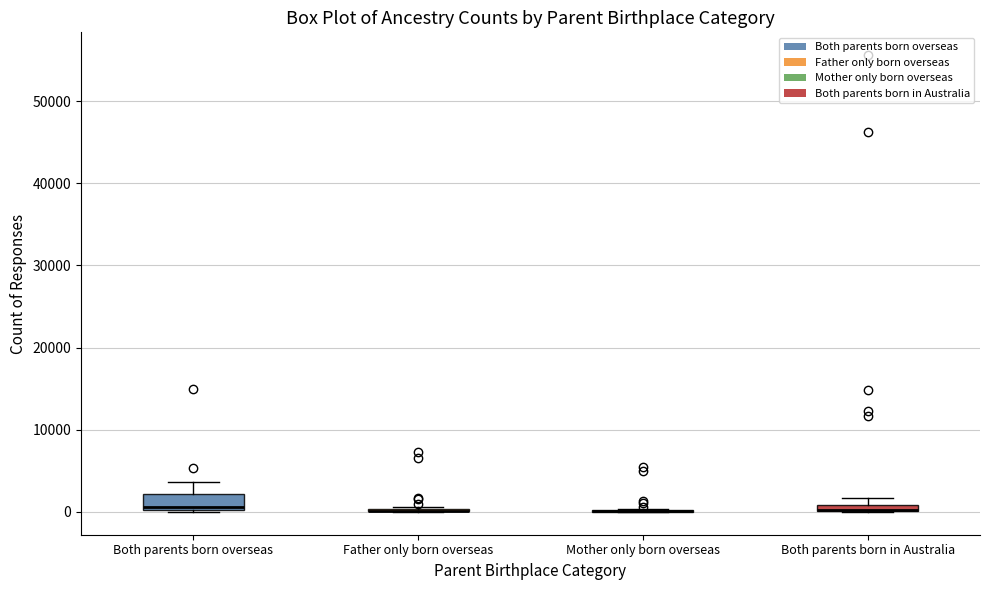

Which box is the tallest, from its lower edge to its upper edge?

Both parents born overseas